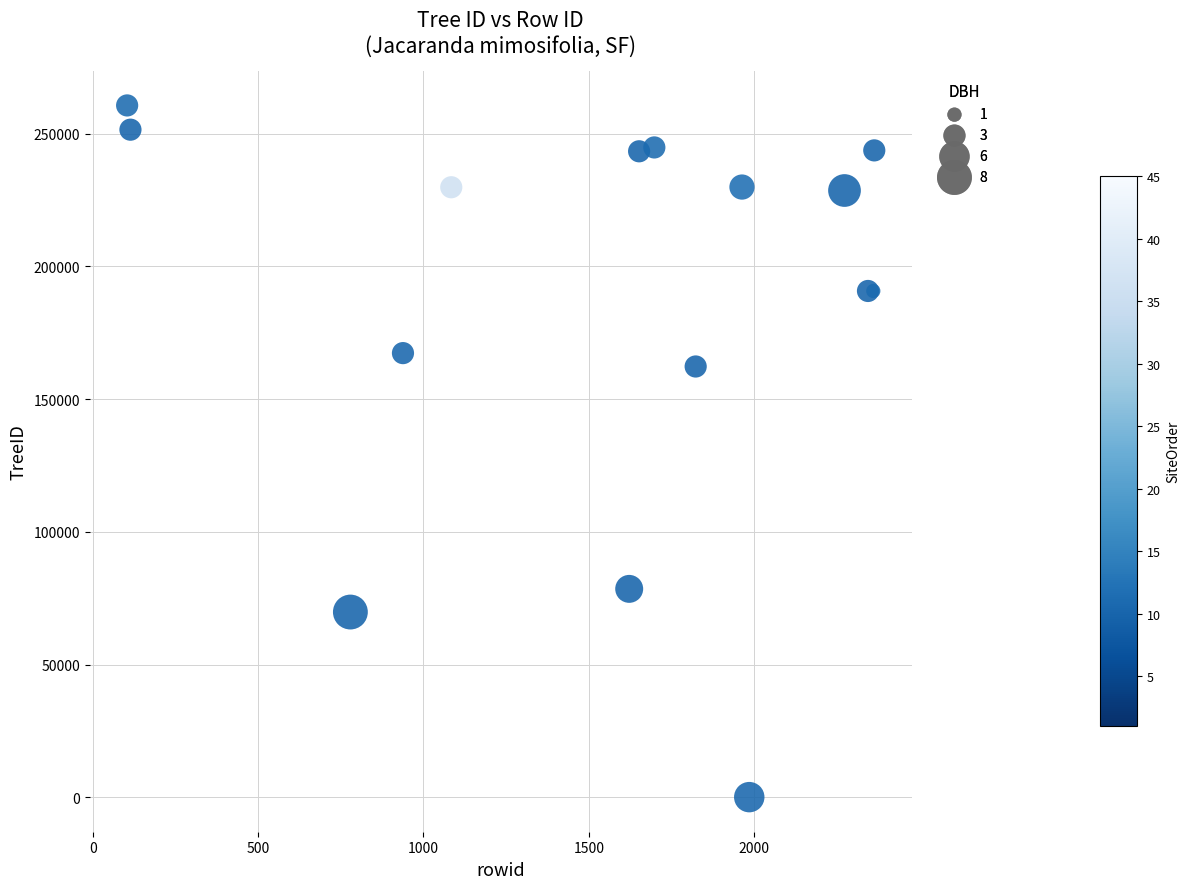

What Y value in the scatter plot is closest to 130318?

162258